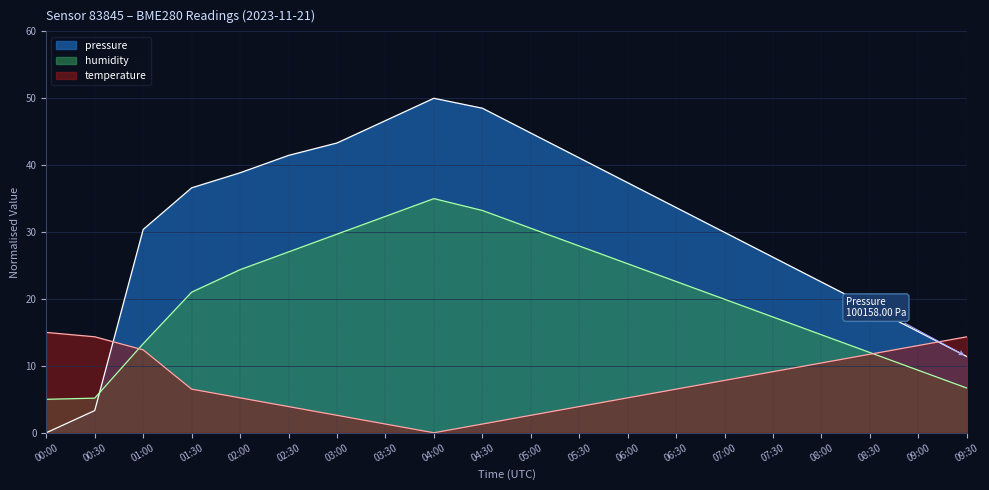

What is the average value of the temperature series?

7.4